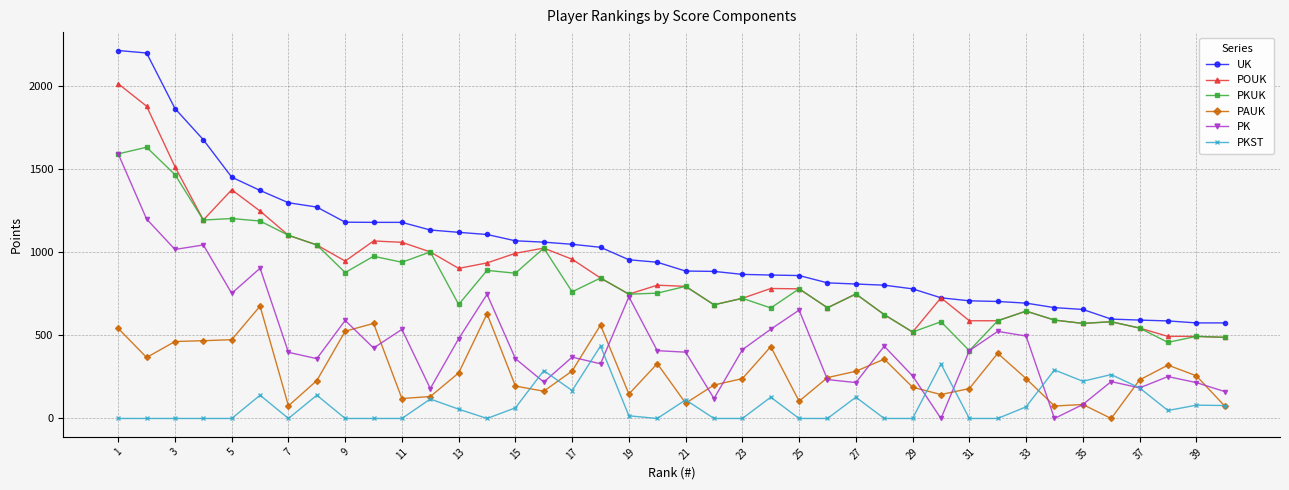

How many data points does each series have?

40